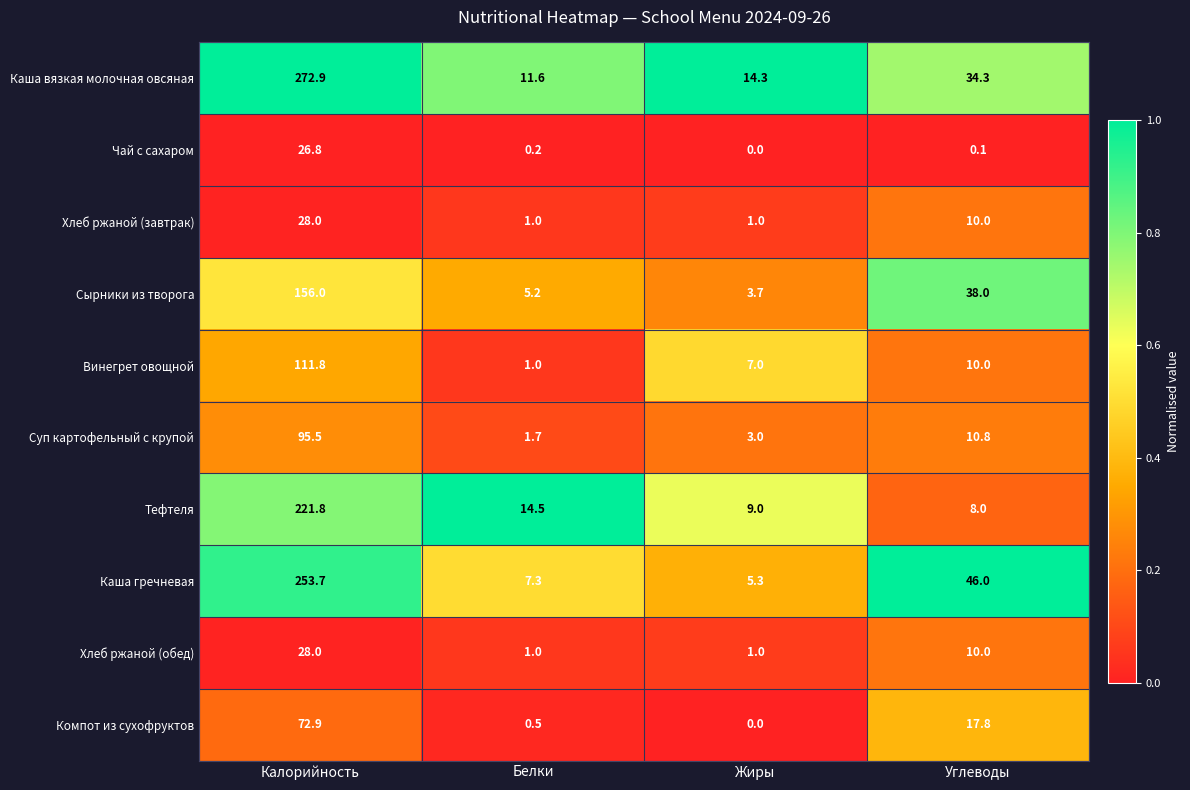

What is the difference between the highest and lowest values at Углеводы?

45.9